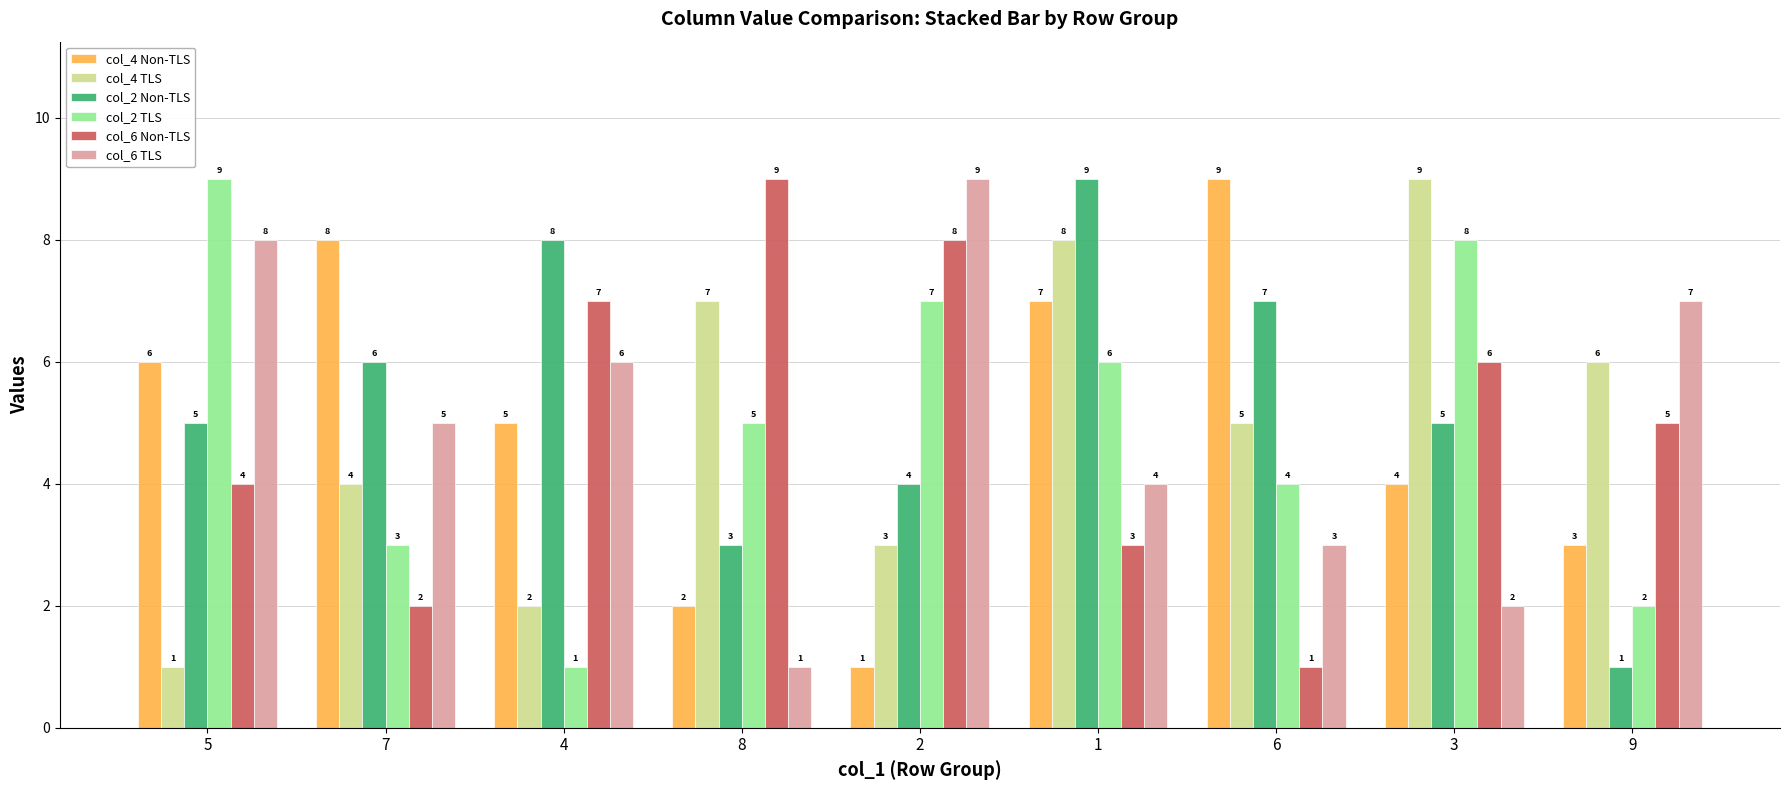

Reading left to right, list all the values displayed in this chart.

col_4 Non-TLS: 6	8	5	2	1	7	9	4	3
col_4 TLS: 1	4	2	7	3	8	5	9	6
col_2 Non-TLS: 5	6	8	3	4	9	7	5	1
col_2 TLS: 9	3	1	5	7	6	4	8	2
col_6 Non-TLS: 4	2	7	9	8	3	1	6	5
col_6 TLS: 8	5	6	1	9	4	3	2	7